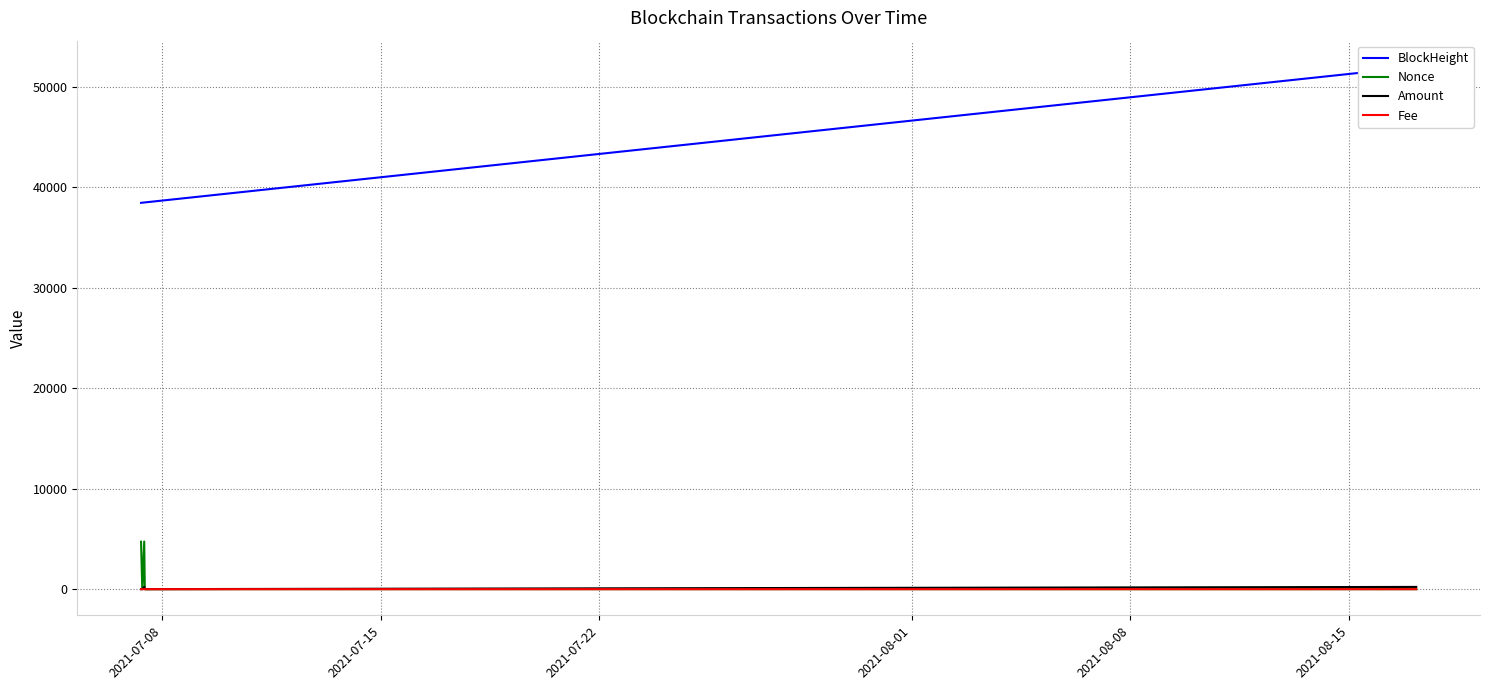

What is the lowest value of the BlockHeight series?

38467.0